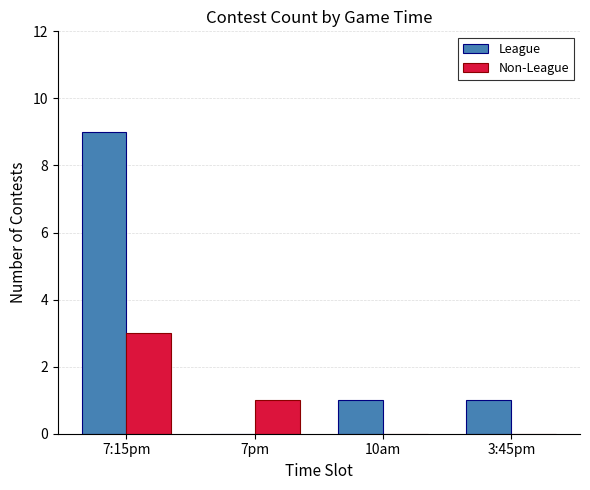

What is the sum of the League values at 10am and 7:15pm?

10